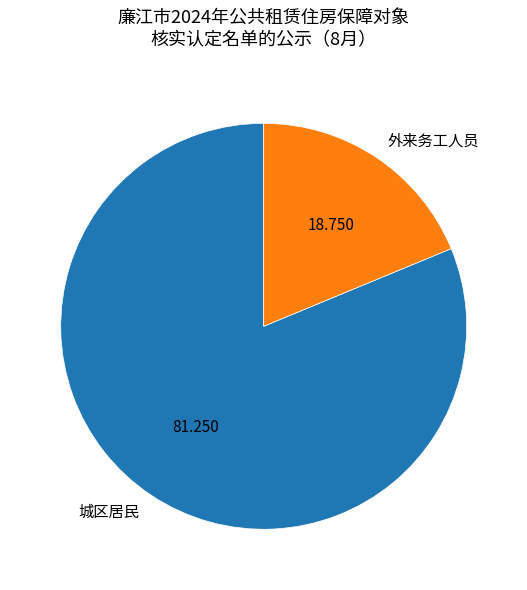

Which slice is the largest?

城区居民